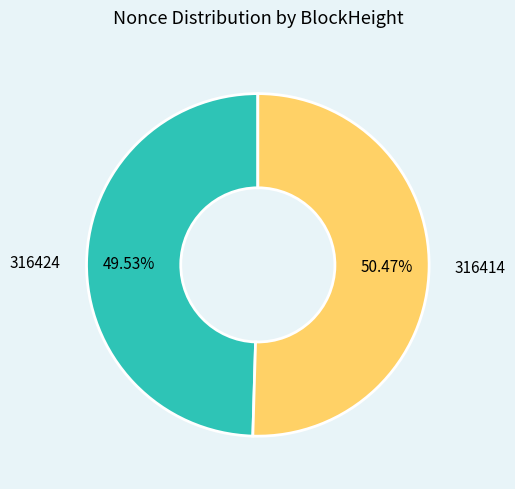

Do 316414 and 316424 together represent more than half of the pie?

Yes